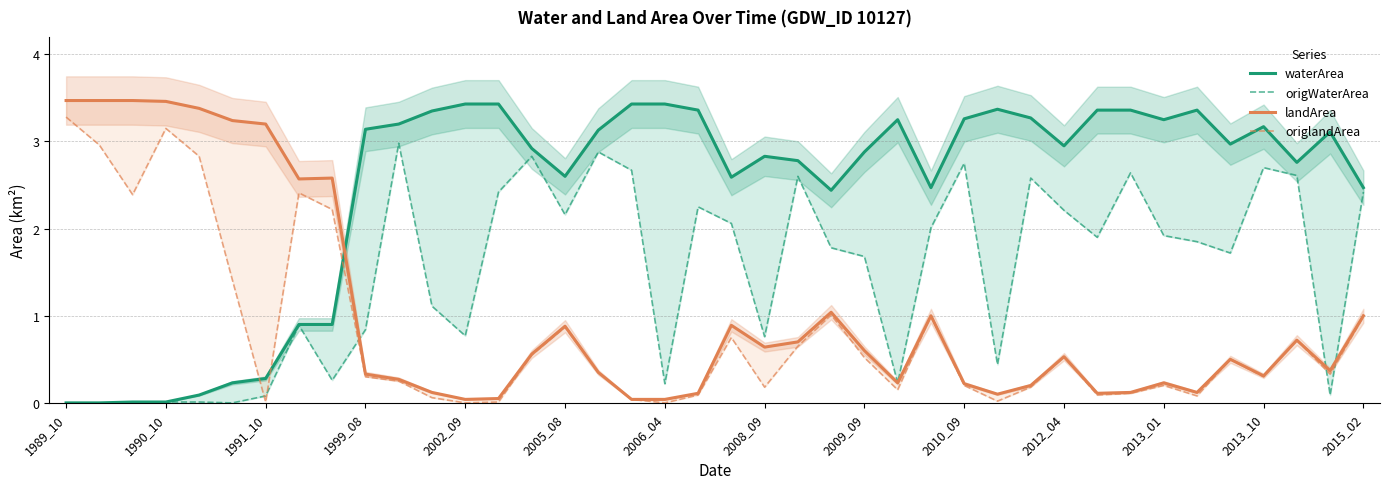

At how many categories does at least one series exceed 2?

40